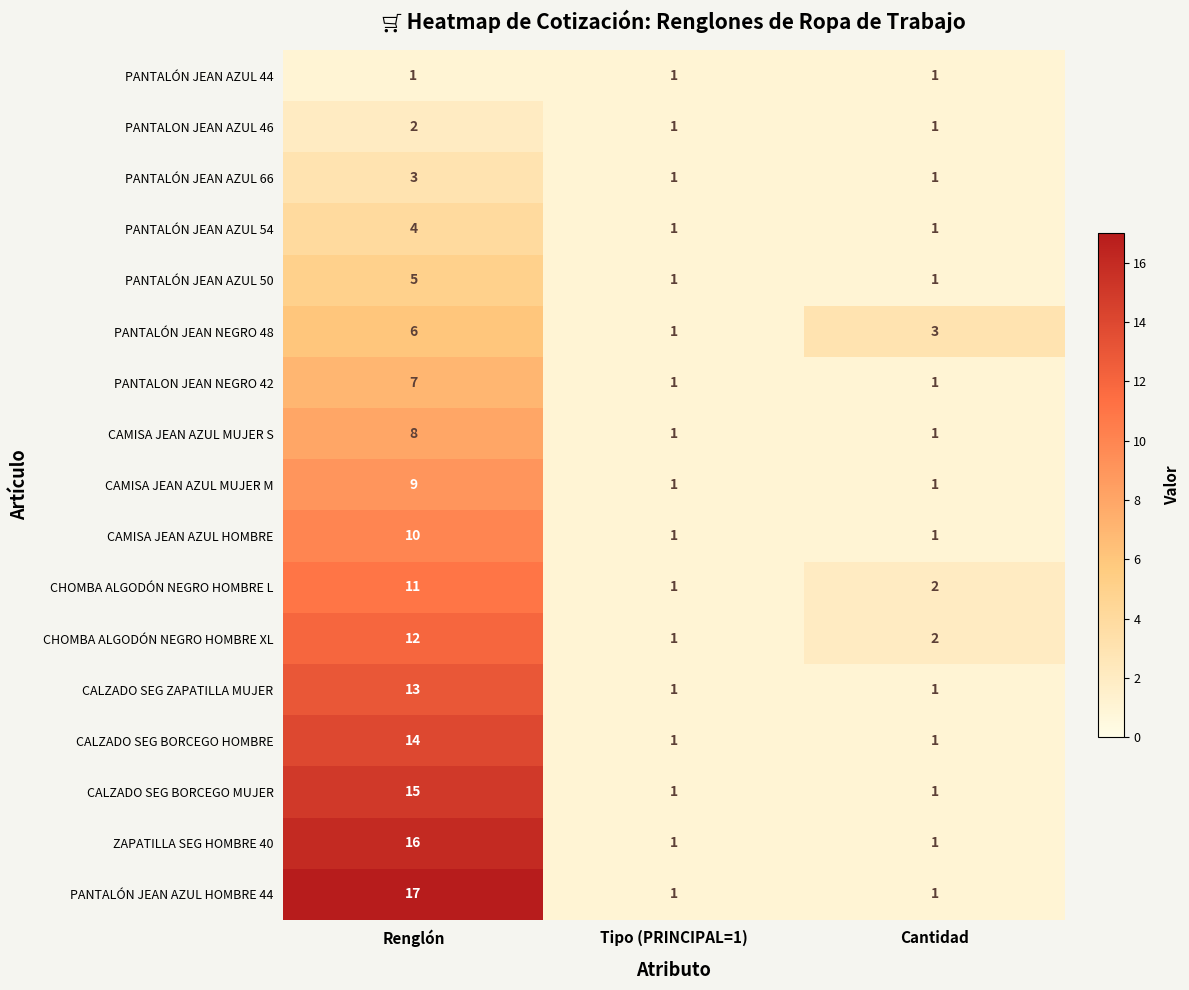

Which series has the widest spread of values?

PANTALÓN JEAN AZUL HOMBRE 44